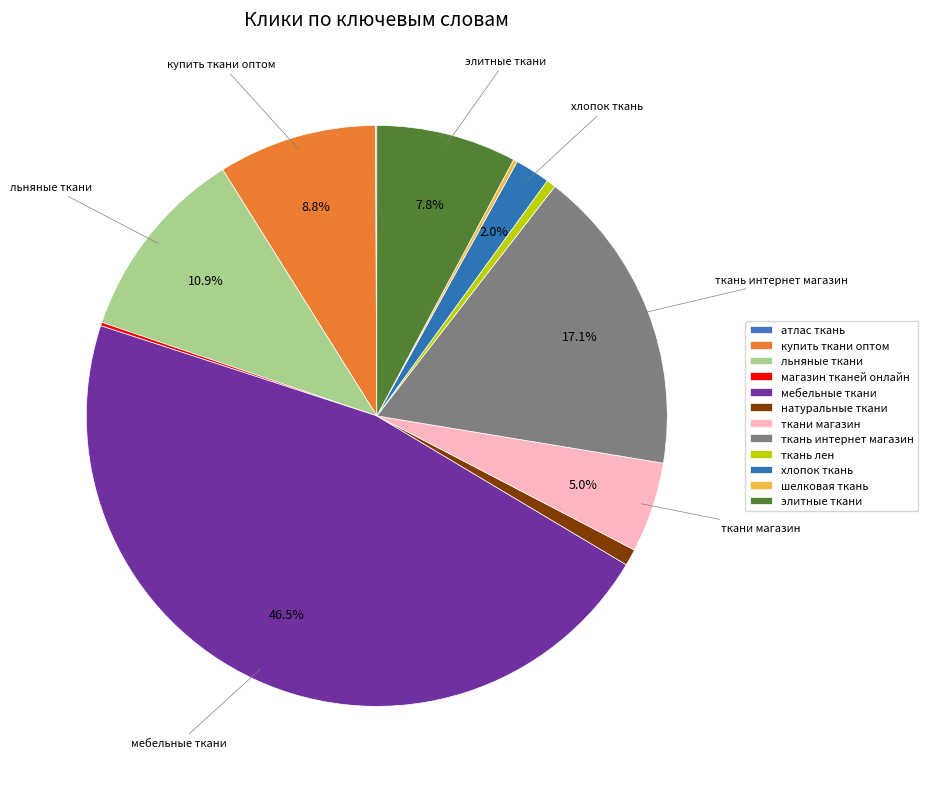

Which has a higher value, мебельные ткани or натуральные ткани?

мебельные ткани